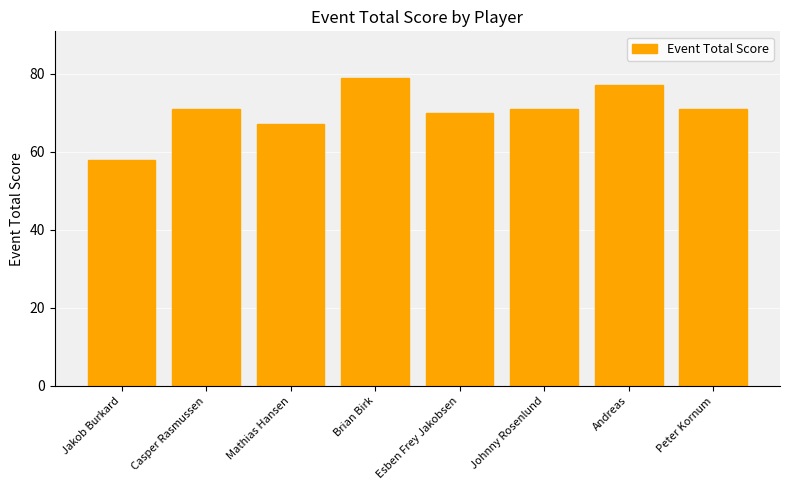

What value does the data have at Casper Rasmussen, to the nearest 5?

70